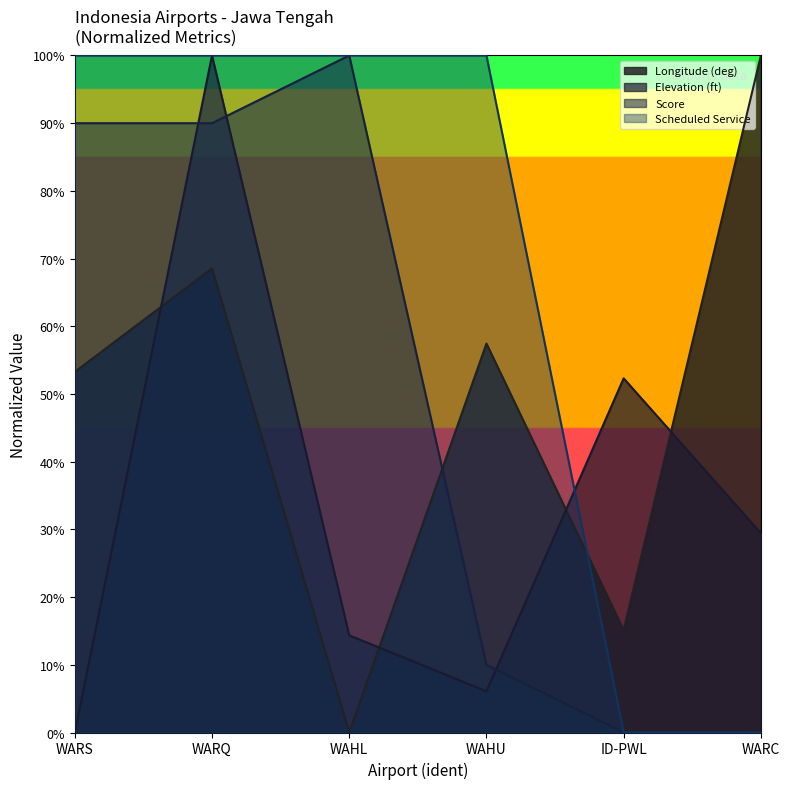

The value of scheduled_service at WAHU is 176.8. True or false?

False